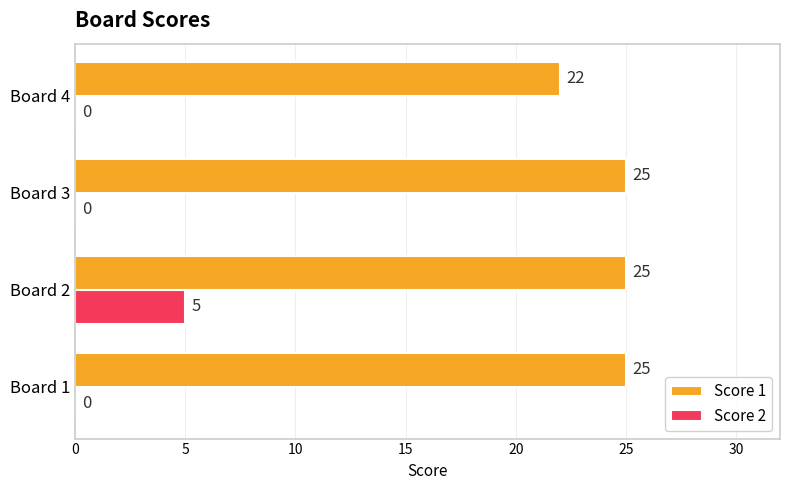

What is the sum of all Score 1 values?

97